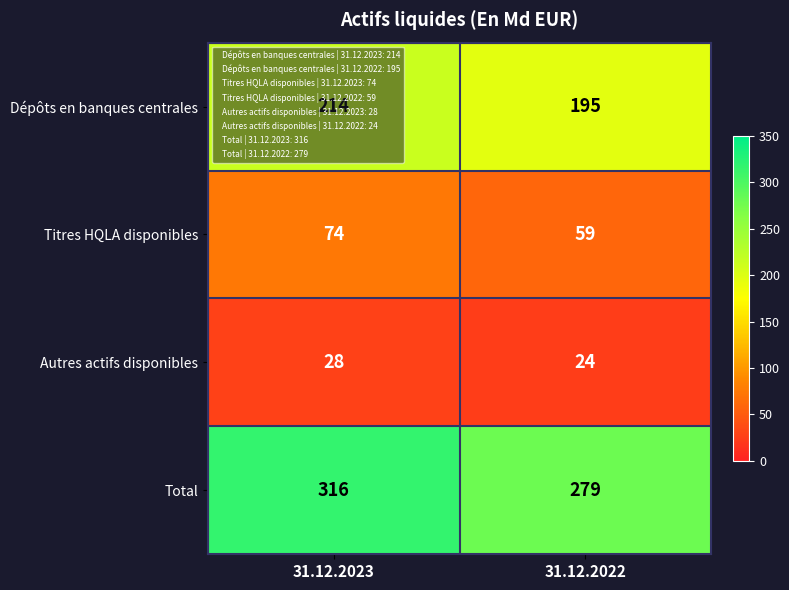

What is the approximate value of Autres actifs disponibles at 31.12.2023?

28